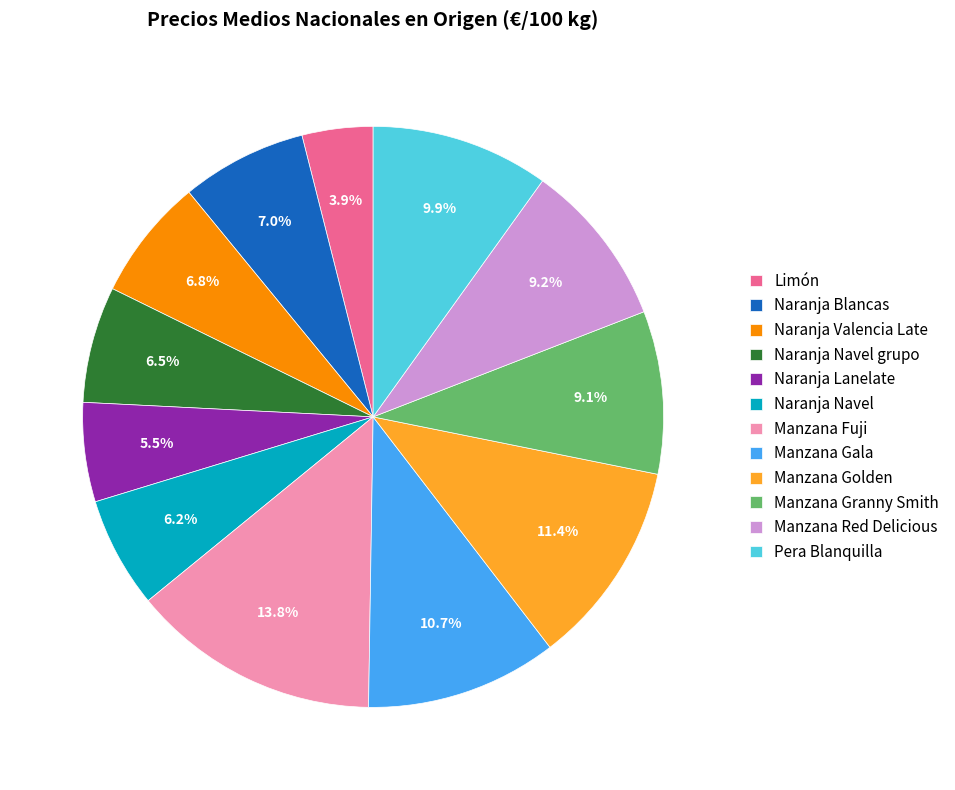

Does Manzana Red Delicious represent more than half of the total?

No